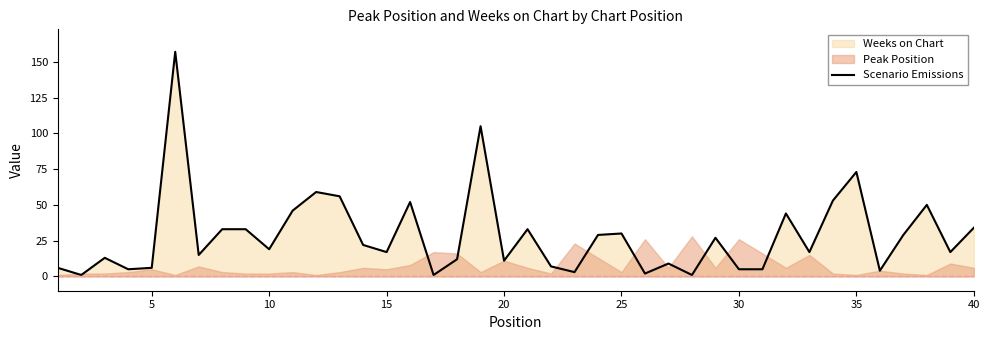

Count the number of values greater than 19.

19